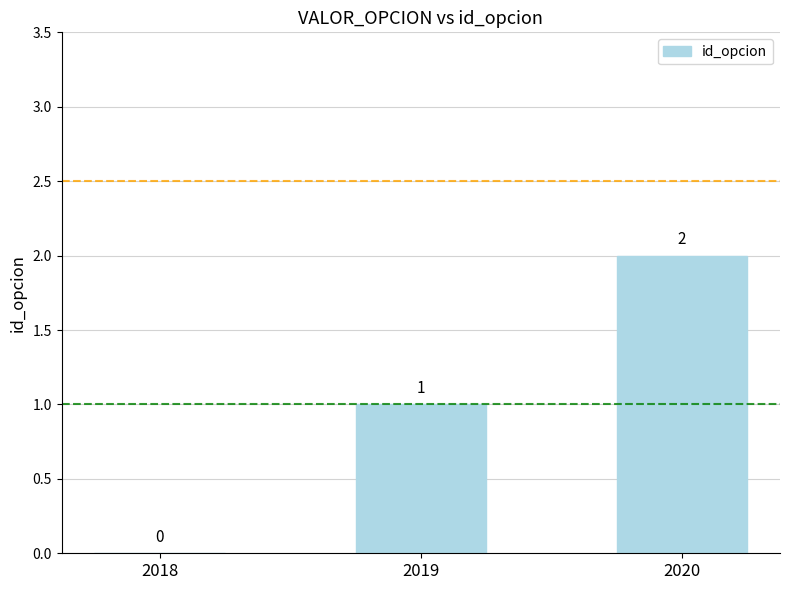

At which category does the chart reach its peak across all series?

2020